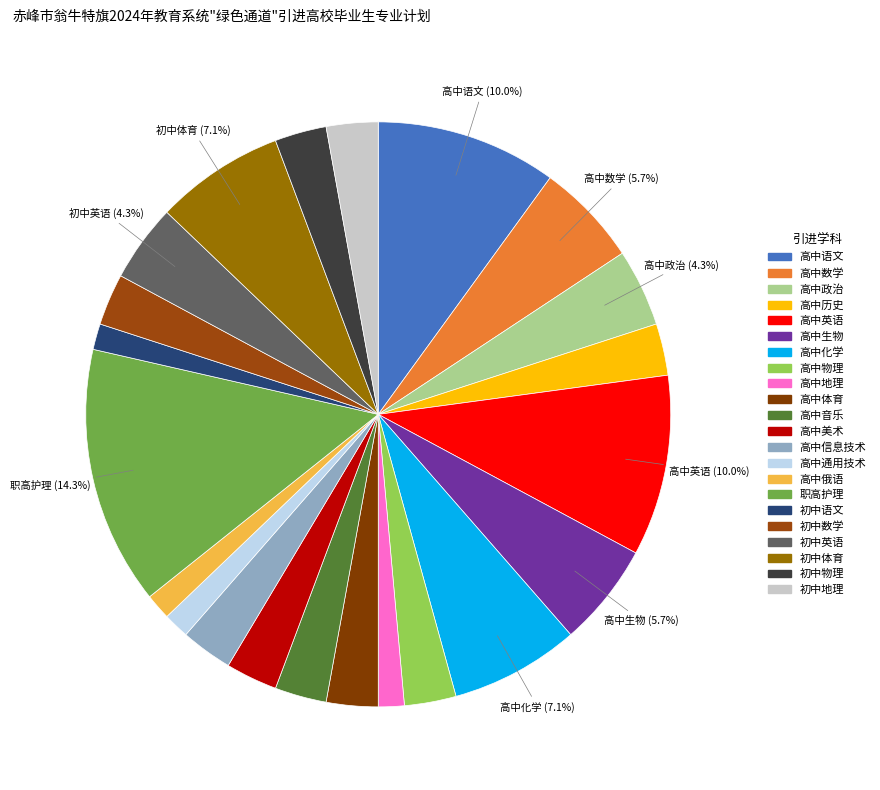

Does any single category account for the majority?

No